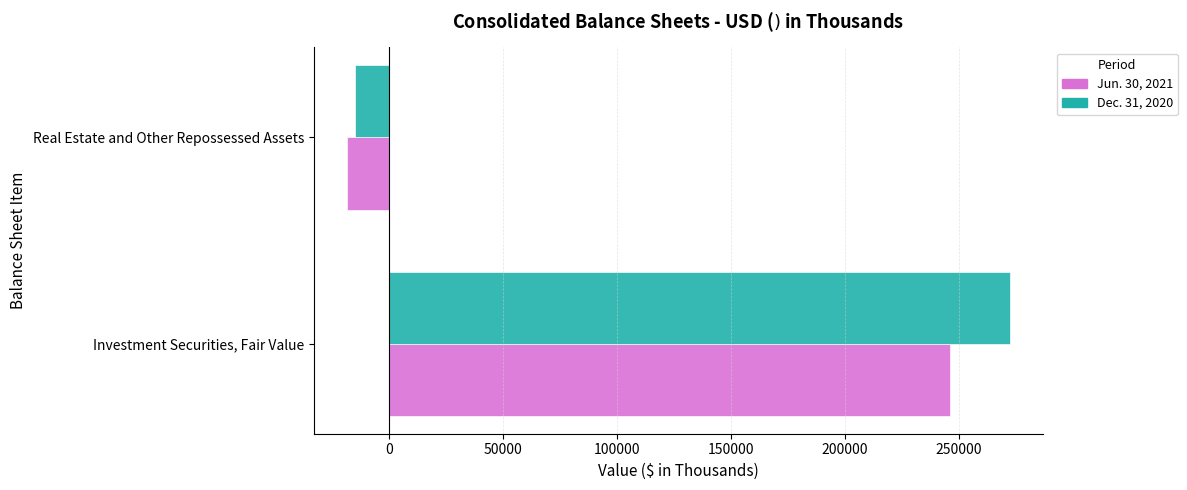

At which category is the sum across all series the highest?

Investment Securities, Fair Value